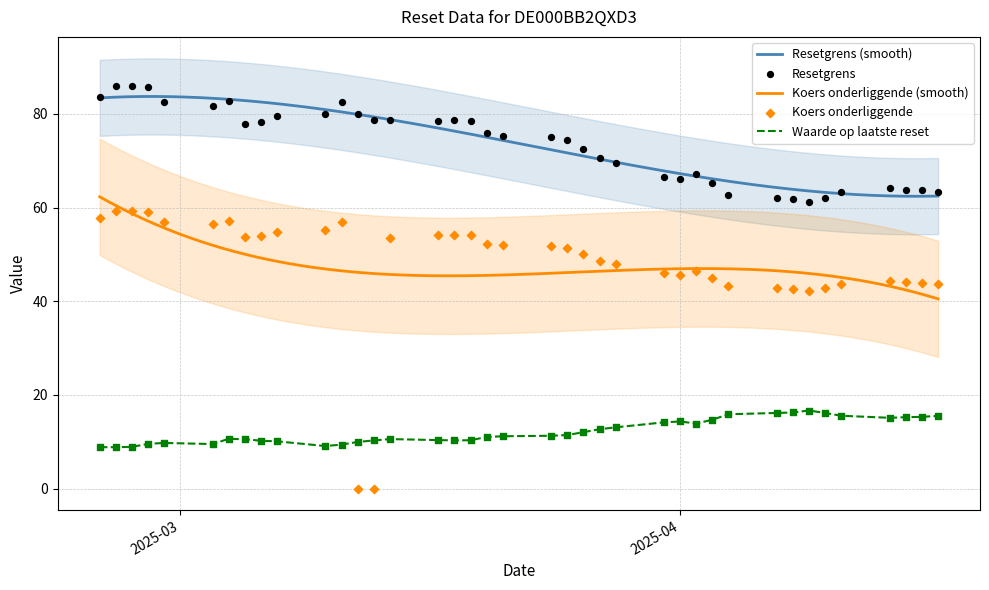

What is the total value across all series at 35?

154.4